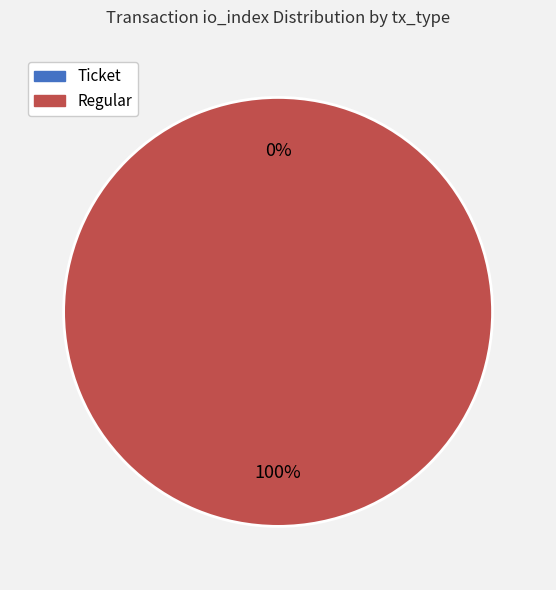

Rank the categories by value from lowest to highest.

Ticket, Regular